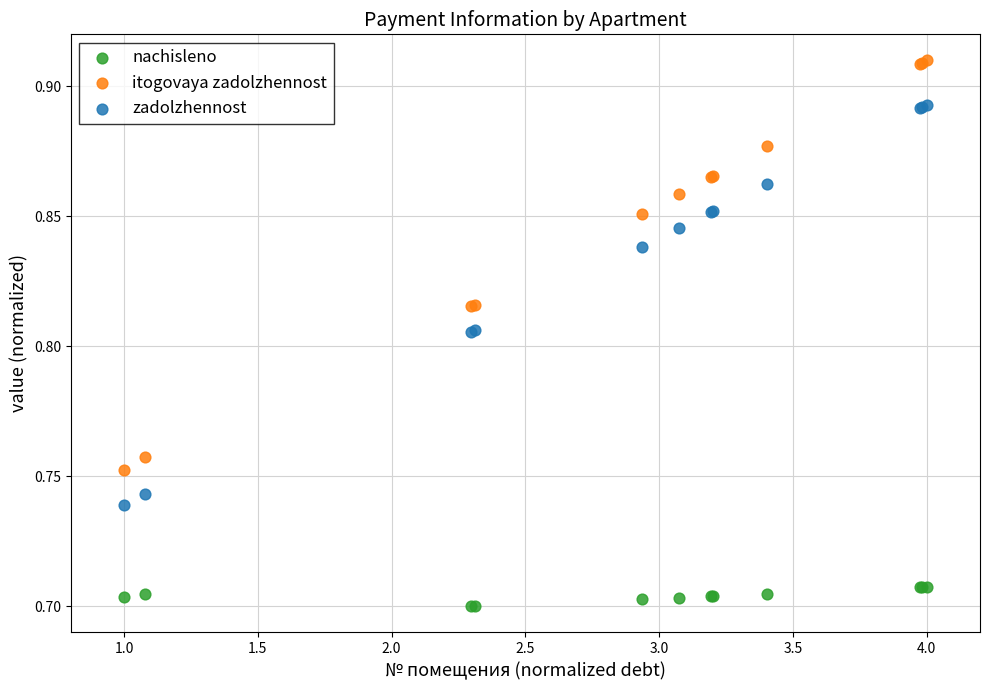

What are all the series names shown in the legend?

nachisleno, itogovaya zadolzhennost, zadolzhennost